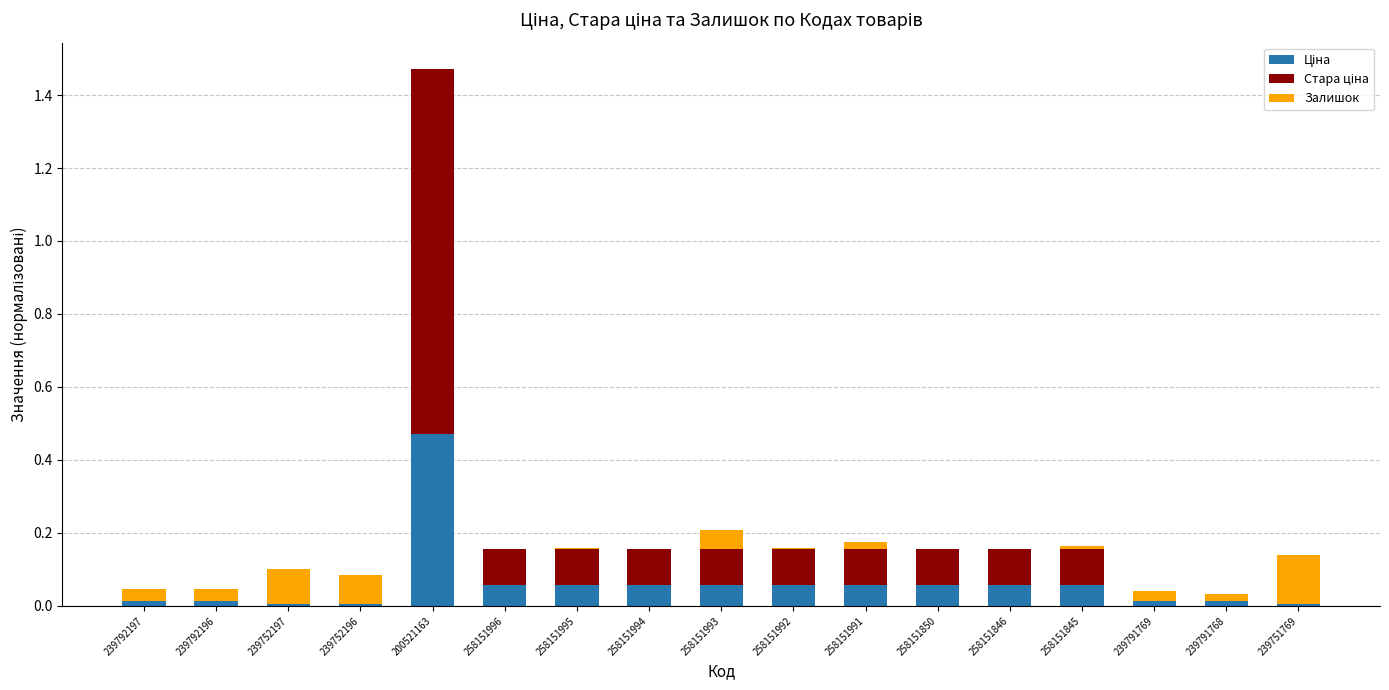

At which category is the sum across all series the highest?

200521163